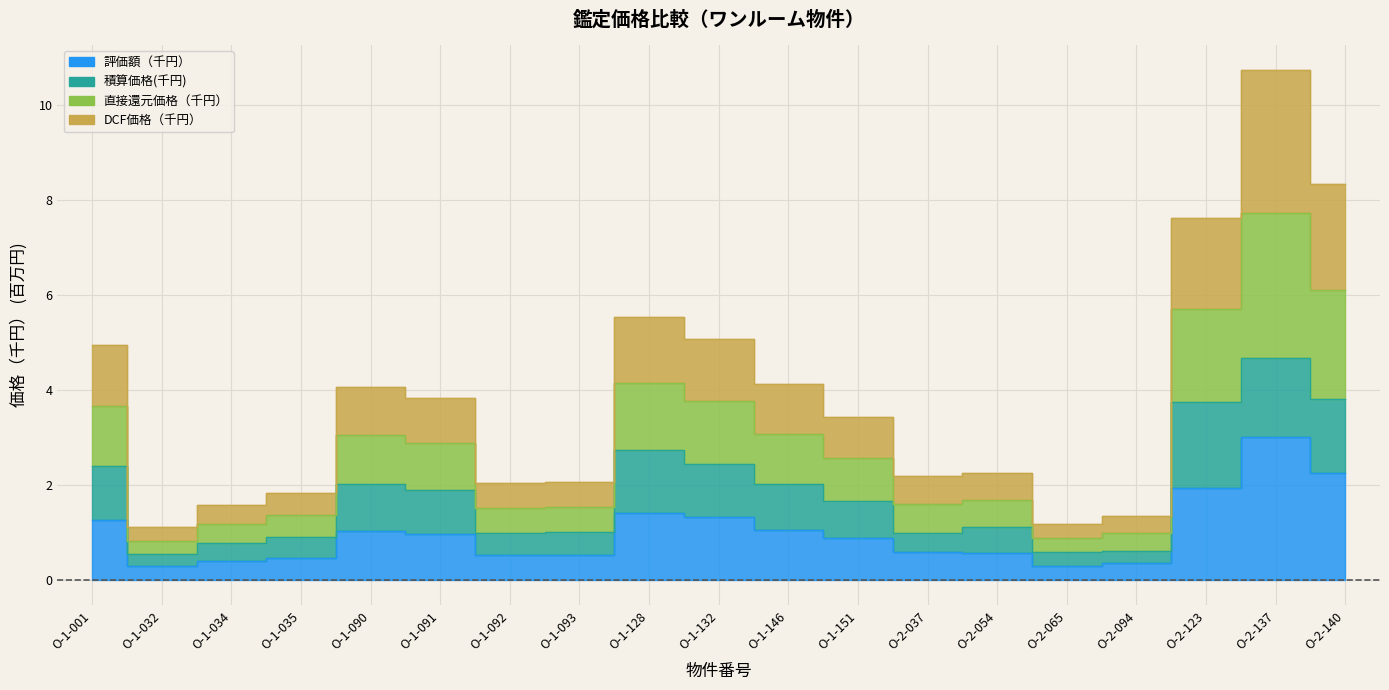

True or false: DCF価格（千円） has more than 1 points higher than both neighbors.

True